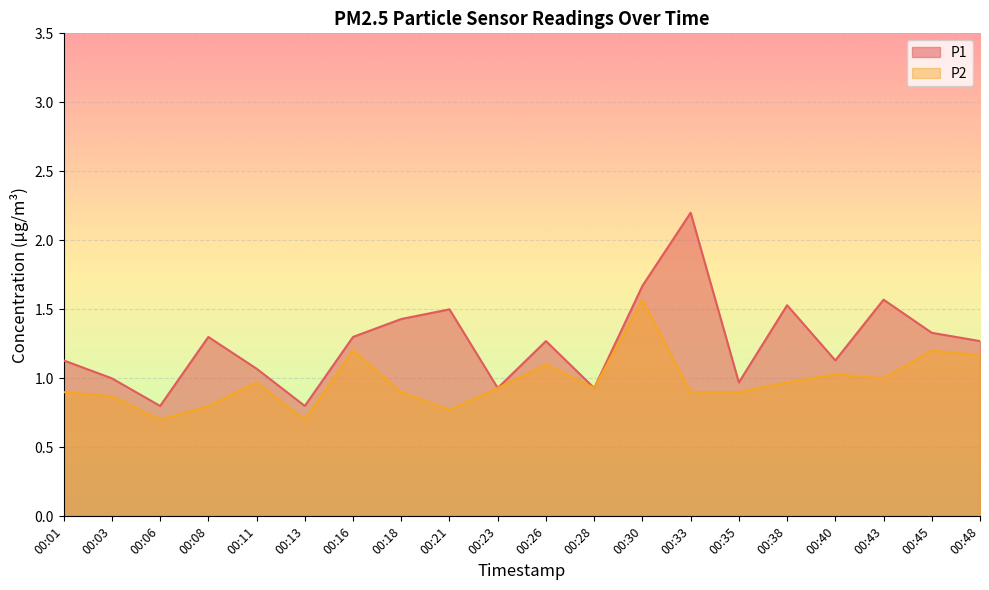

True or false: P1 and P2 cross at least once.

False